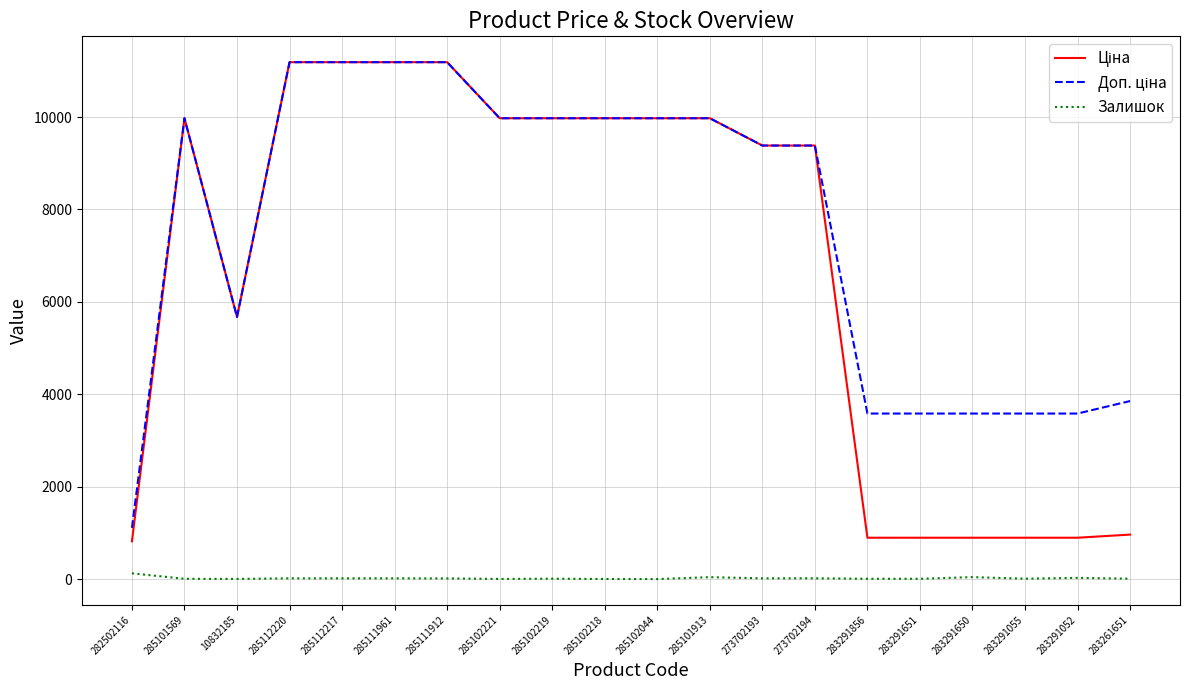

The Залишок series shows 17.0 at 285112217. True or false?

True